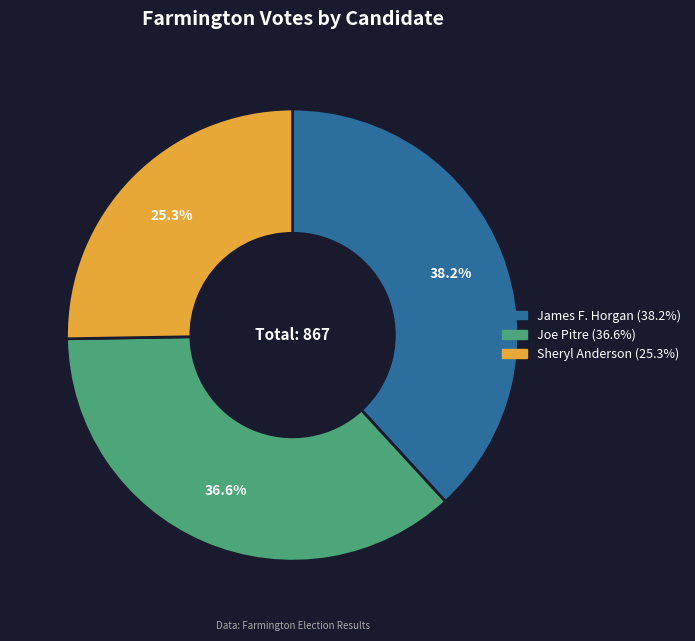

What is the smallest slice in the pie chart?

Sheryl Anderson